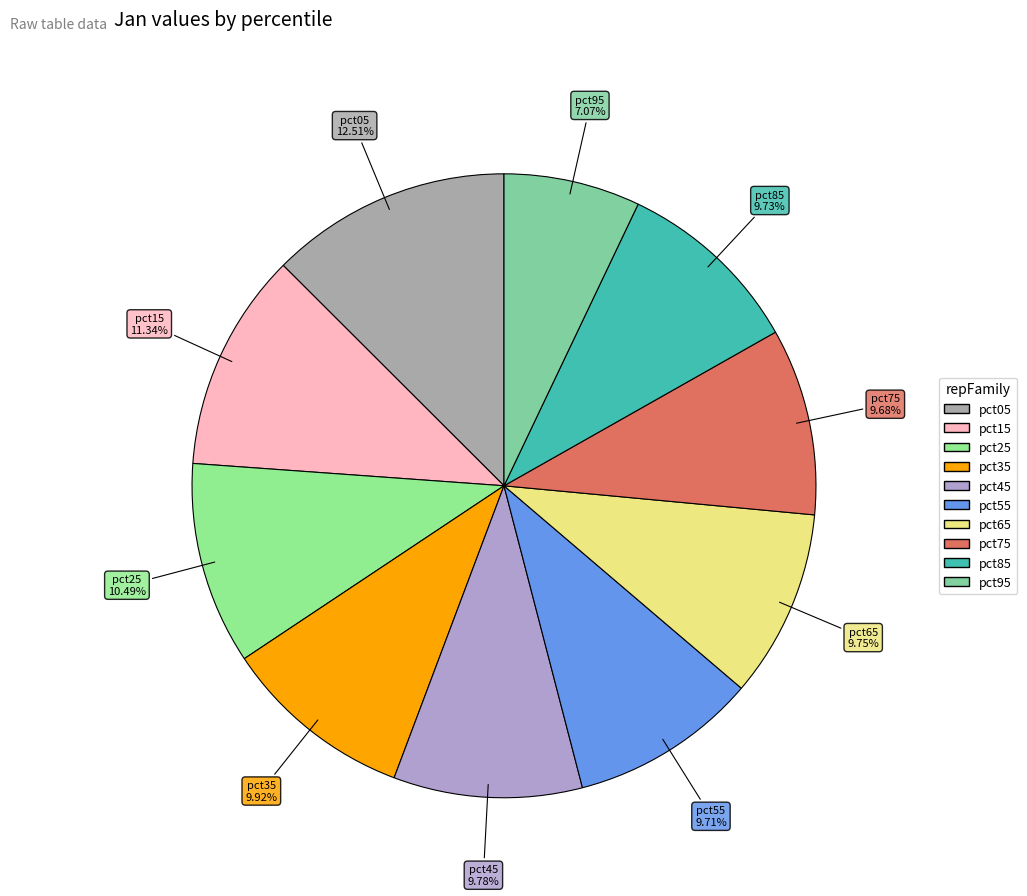

Which slice is the smallest?

pct95